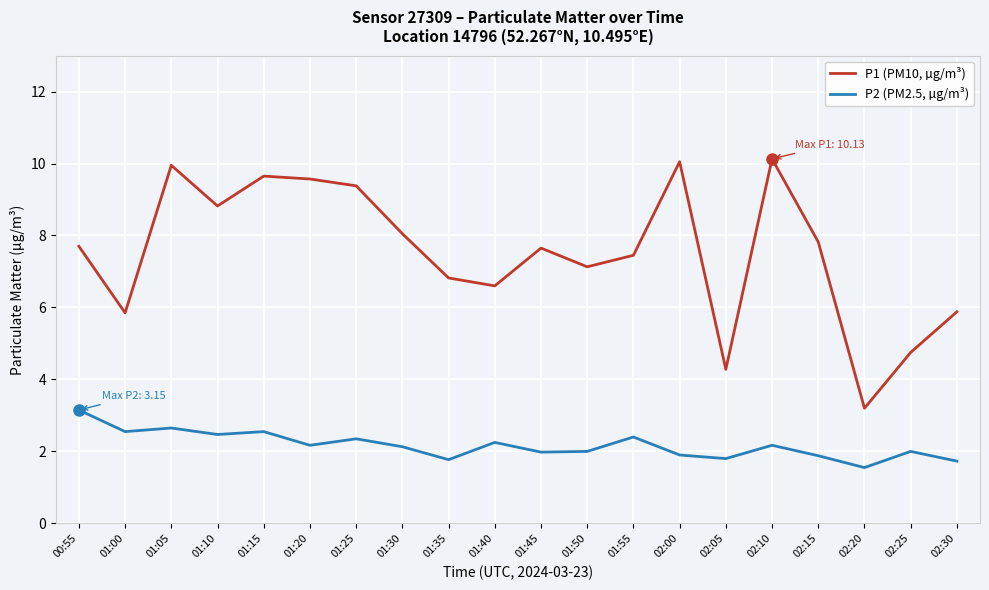

What is the minimum value for P2 (PM2.5, µg/m³)?

1.6